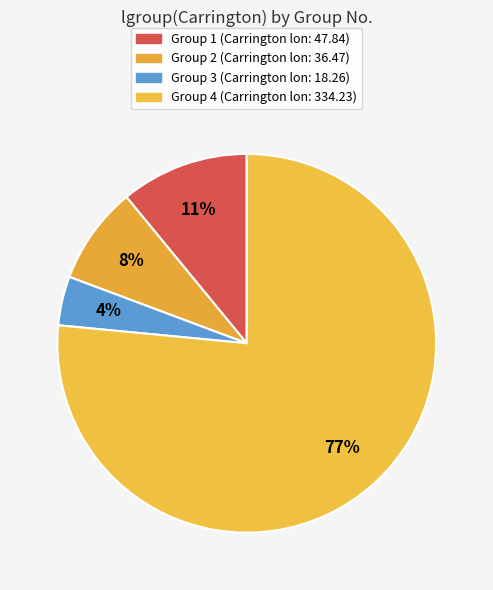

Count the number of slices in the pie.

4